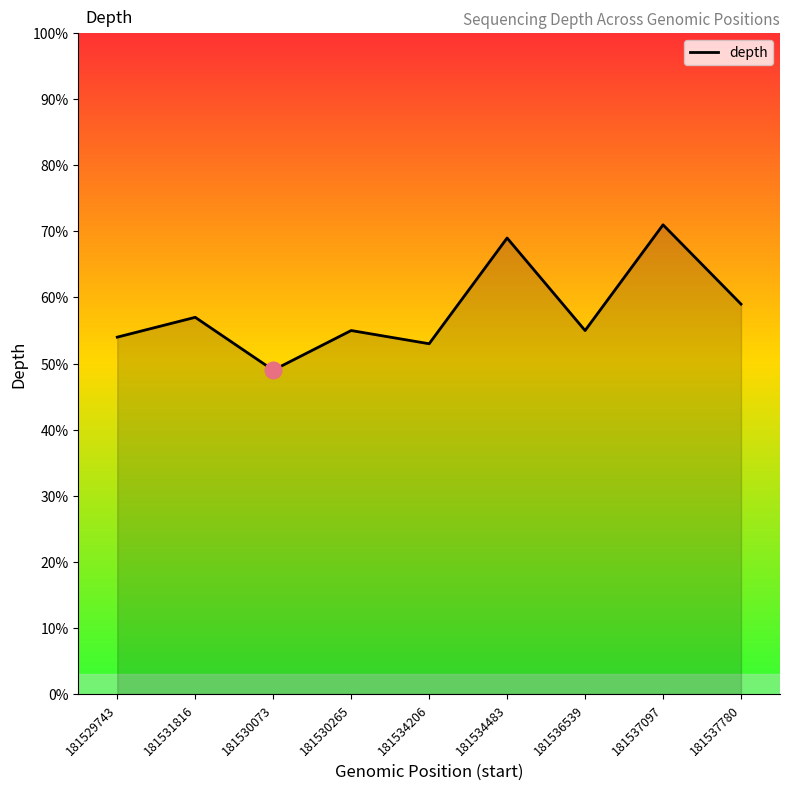

What is the smallest value displayed?

49